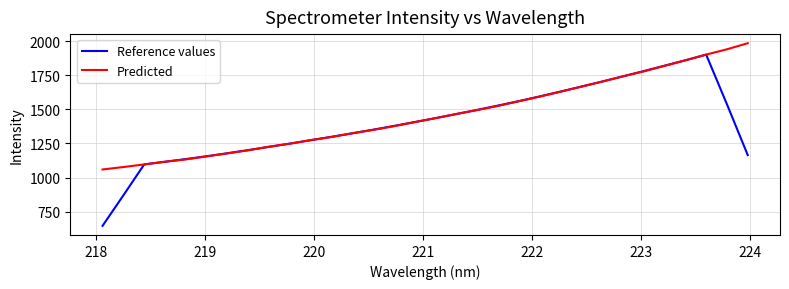

What is the greatest value displayed?

1984.2